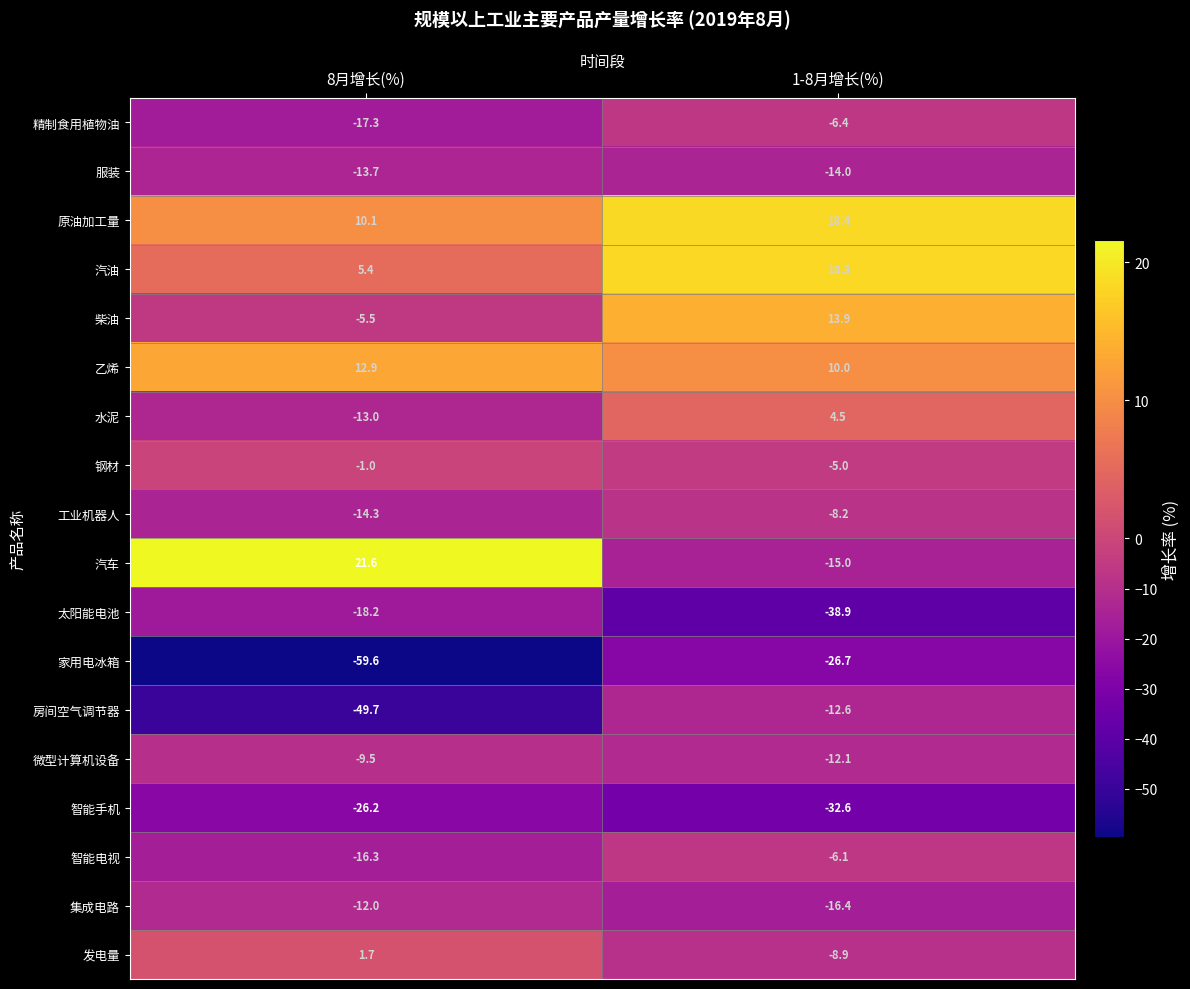

What value does the 精制食用植物油 series have at 8月增长(%)?

-17.3